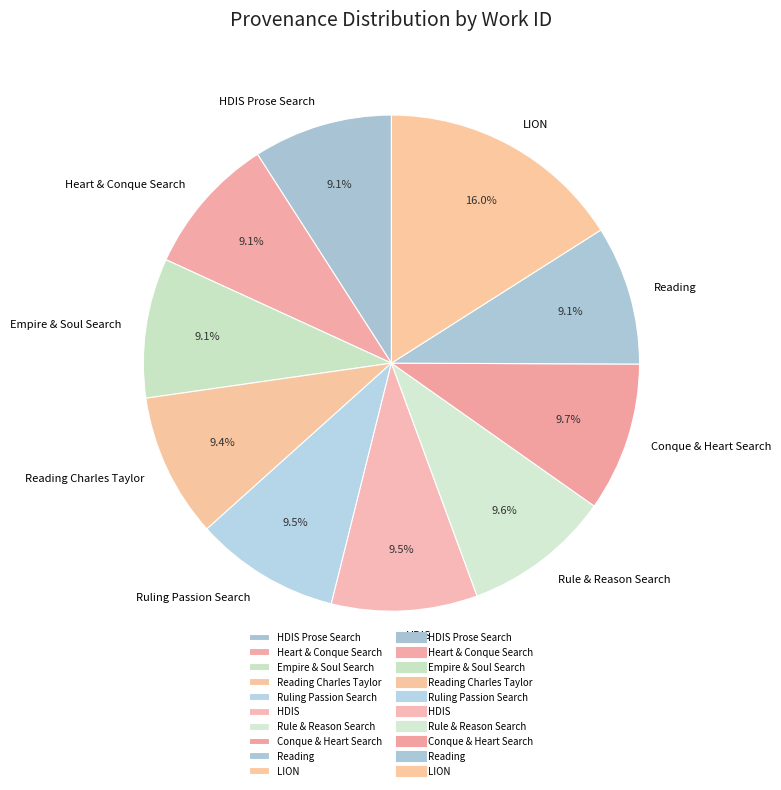

Which slice is the largest?

LION